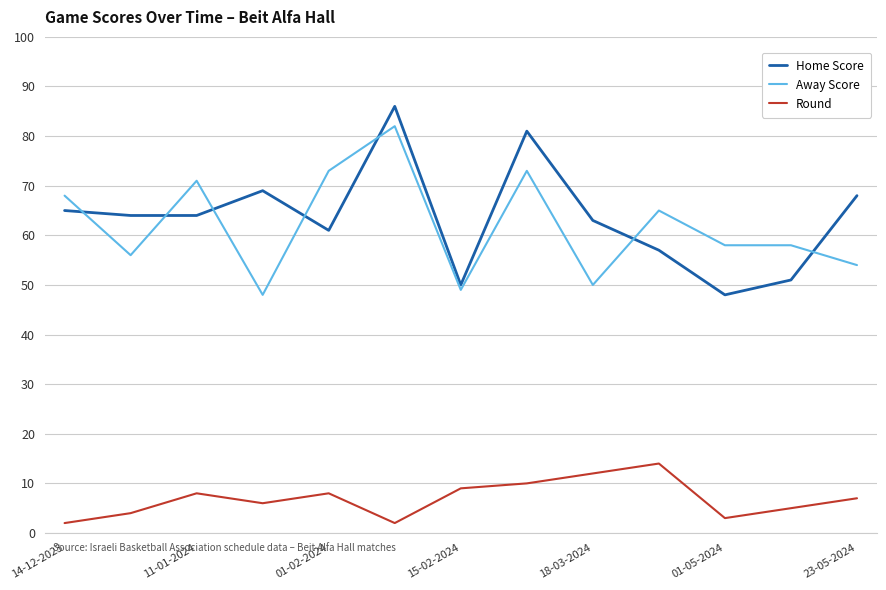

True or false: Round and Away Score cross at least once.

False